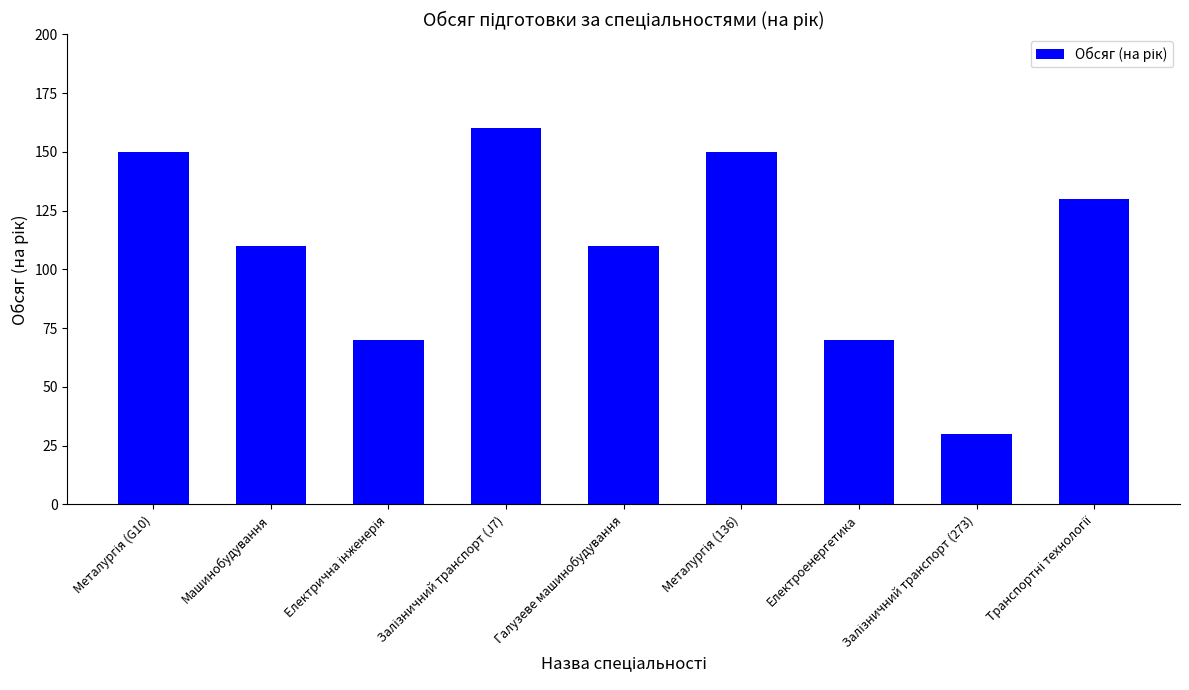

What is the label of the 2nd bar from the left?

Машинобудування